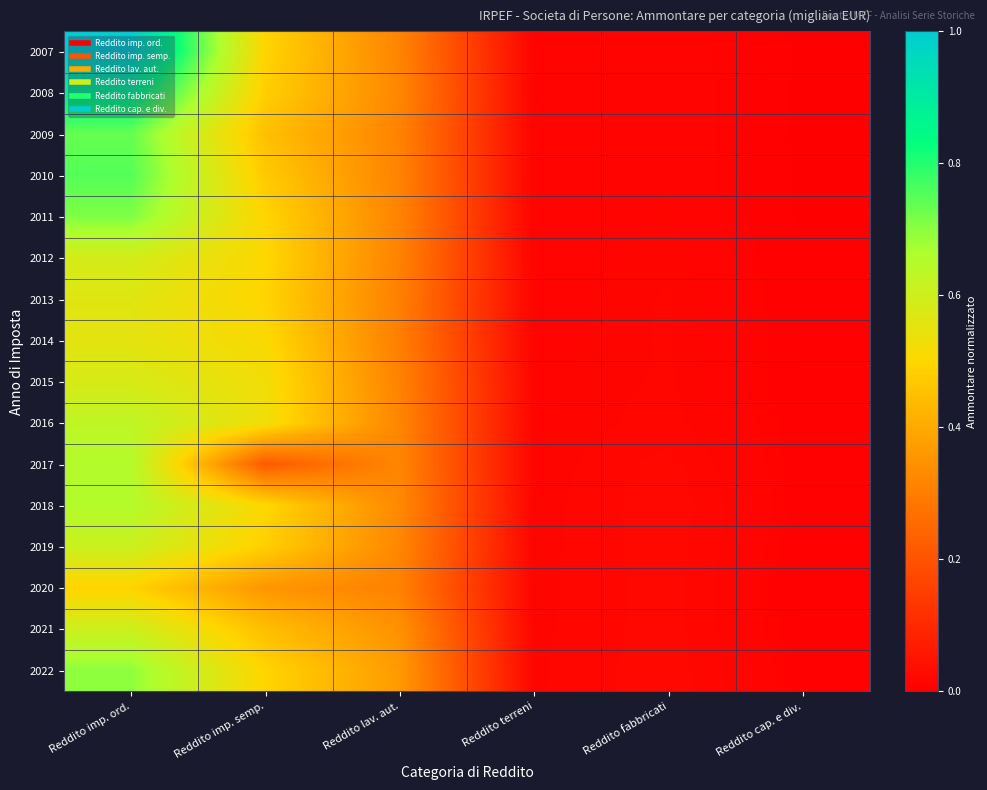

Reading left to right, transcribe all the data shown in this chart.

2007: Reddito imp. ord.=1.0	Reddito imp. semp.=0.5	Reddito lav. aut.=0.3	Reddito terreni=0.0	Reddito fabbricati=0.0	Reddito cap. e div.=0.0
2008: Reddito imp. ord.=0.9	Reddito imp. semp.=0.5	Reddito lav. aut.=0.3	Reddito terreni=0.0	Reddito fabbricati=0.0	Reddito cap. e div.=0.0
2009: Reddito imp. ord.=0.7	Reddito imp. semp.=0.5	Reddito lav. aut.=0.3	Reddito terreni=0.0	Reddito fabbricati=0.0	Reddito cap. e div.=0.0
2010: Reddito imp. ord.=0.8	Reddito imp. semp.=0.5	Reddito lav. aut.=0.3	Reddito terreni=0.0	Reddito fabbricati=0.0	Reddito cap. e div.=0.0
2011: Reddito imp. ord.=0.7	Reddito imp. semp.=0.5	Reddito lav. aut.=0.3	Reddito terreni=0.0	Reddito fabbricati=0.0	Reddito cap. e div.=0.0
2012: Reddito imp. ord.=0.6	Reddito imp. semp.=0.5	Reddito lav. aut.=0.3	Reddito terreni=0.0	Reddito fabbricati=0.0	Reddito cap. e div.=0.0
2013: Reddito imp. ord.=0.6	Reddito imp. semp.=0.5	Reddito lav. aut.=0.3	Reddito terreni=0.0	Reddito fabbricati=0.0	Reddito cap. e div.=0.0
2014: Reddito imp. ord.=0.6	Reddito imp. semp.=0.5	Reddito lav. aut.=0.3	Reddito terreni=0.0	Reddito fabbricati=0.0	Reddito cap. e div.=0.0
2015: Reddito imp. ord.=0.6	Reddito imp. semp.=0.5	Reddito lav. aut.=0.3	Reddito terreni=0.0	Reddito fabbricati=0.0	Reddito cap. e div.=0.0
2016: Reddito imp. ord.=0.6	Reddito imp. semp.=0.5	Reddito lav. aut.=0.3	Reddito terreni=0.0	Reddito fabbricati=0.0	Reddito cap. e div.=0.0
2017: Reddito imp. ord.=0.7	Reddito imp. semp.=0.2	Reddito lav. aut.=0.3	Reddito terreni=0.0	Reddito fabbricati=0.0	Reddito cap. e div.=0.0
2018: Reddito imp. ord.=0.7	Reddito imp. semp.=0.5	Reddito lav. aut.=0.3	Reddito terreni=0.0	Reddito fabbricati=0.0	Reddito cap. e div.=0.0
2019: Reddito imp. ord.=0.6	Reddito imp. semp.=0.5	Reddito lav. aut.=0.3	Reddito terreni=0.0	Reddito fabbricati=0.0	Reddito cap. e div.=0.0
2020: Reddito imp. ord.=0.5	Reddito imp. semp.=0.4	Reddito lav. aut.=0.3	Reddito terreni=0.0	Reddito fabbricati=0.0	Reddito cap. e div.=0.0
2021: Reddito imp. ord.=0.6	Reddito imp. semp.=0.4	Reddito lav. aut.=0.3	Reddito terreni=0.0	Reddito fabbricati=0.0	Reddito cap. e div.=0.0
2022: Reddito imp. ord.=0.7	Reddito imp. semp.=0.5	Reddito lav. aut.=0.4	Reddito terreni=0.0	Reddito fabbricati=0.0	Reddito cap. e div.=0.0